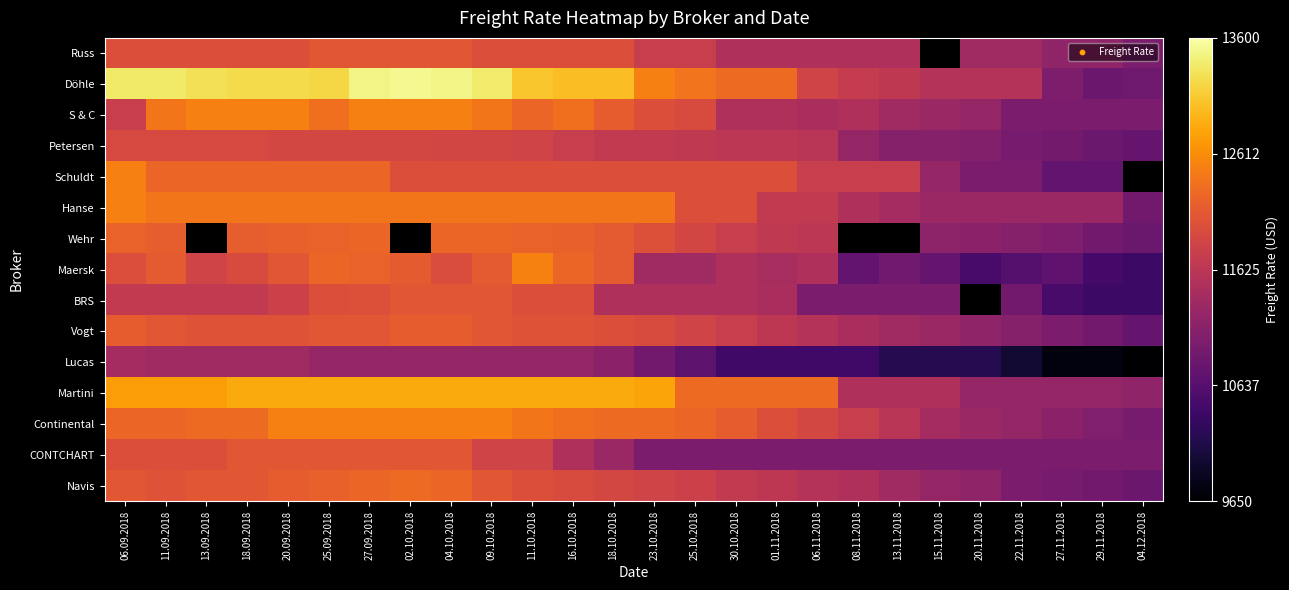

The value of Wehr at 20.09.2018 is 19066.8. True or false?

False